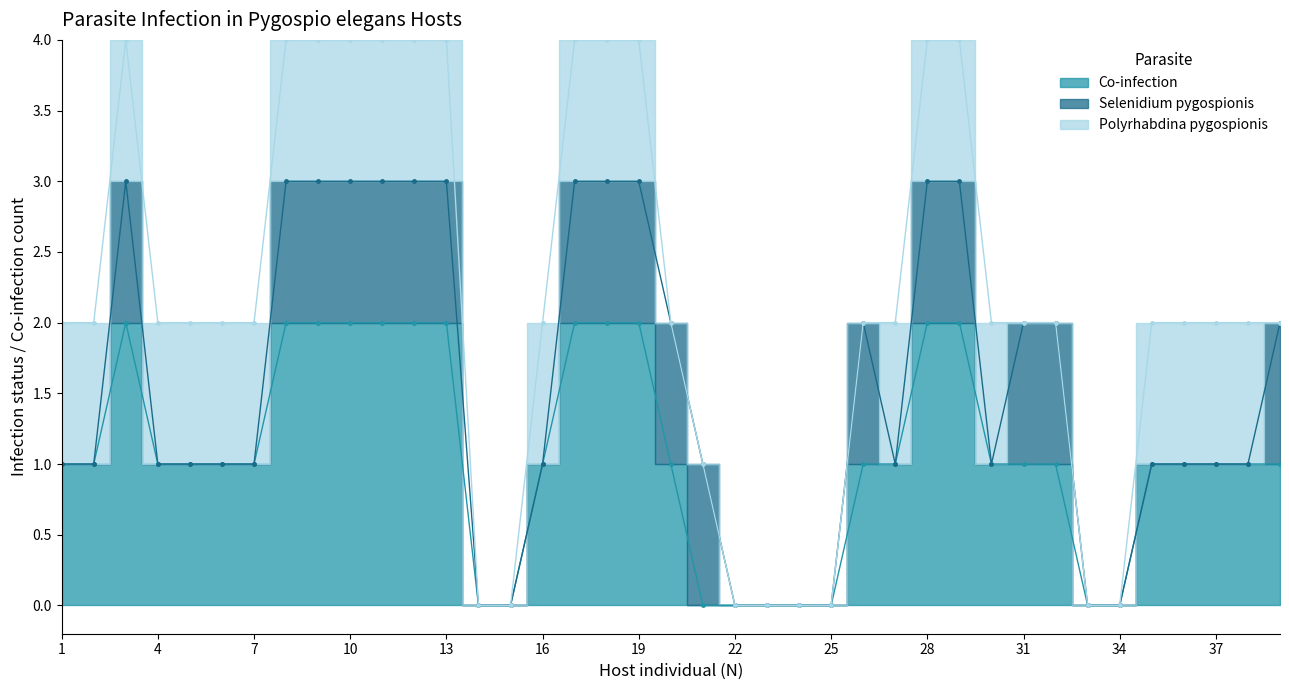

True or false: Co-infection has a value of 0 at 15.

True